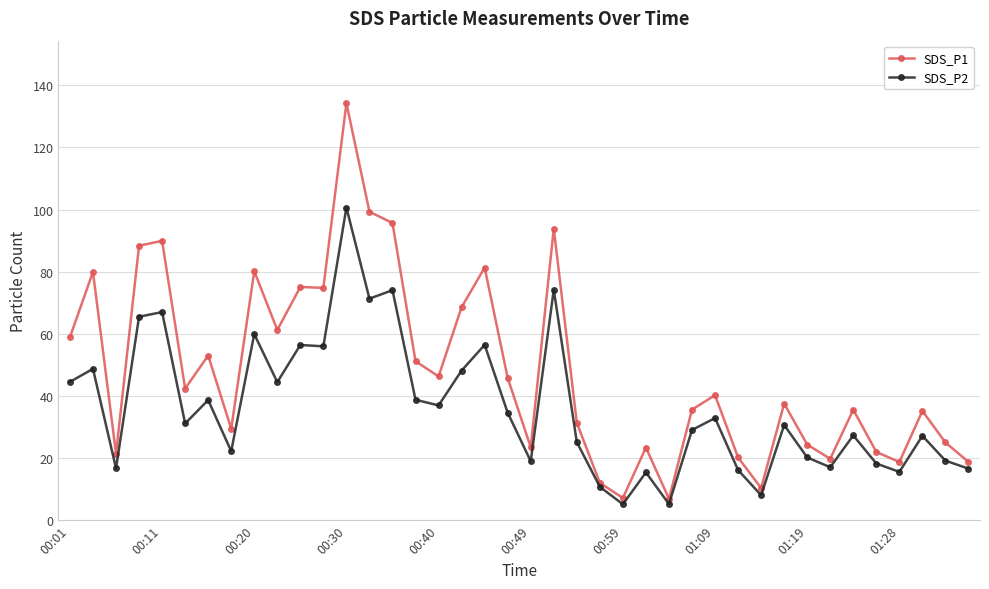

Rank the series by their average value, from lowest to highest.

SDS_P2, SDS_P1